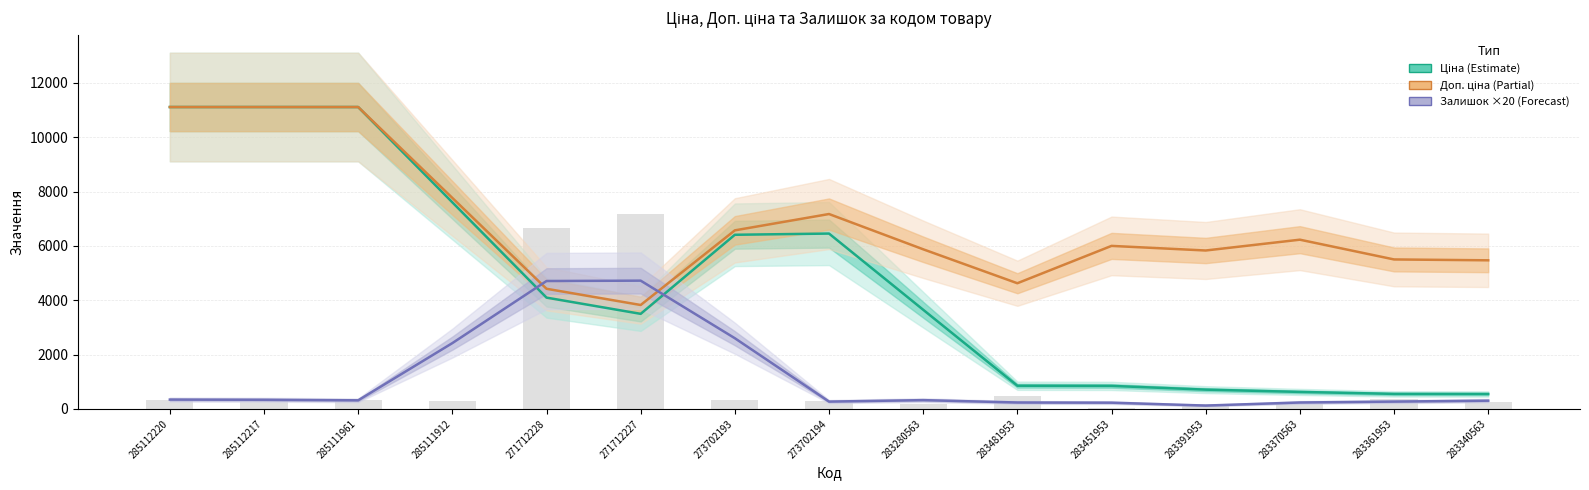

The value of Залишок ×20 (Forecast) at 285112220 is 499.5. True or false?

False